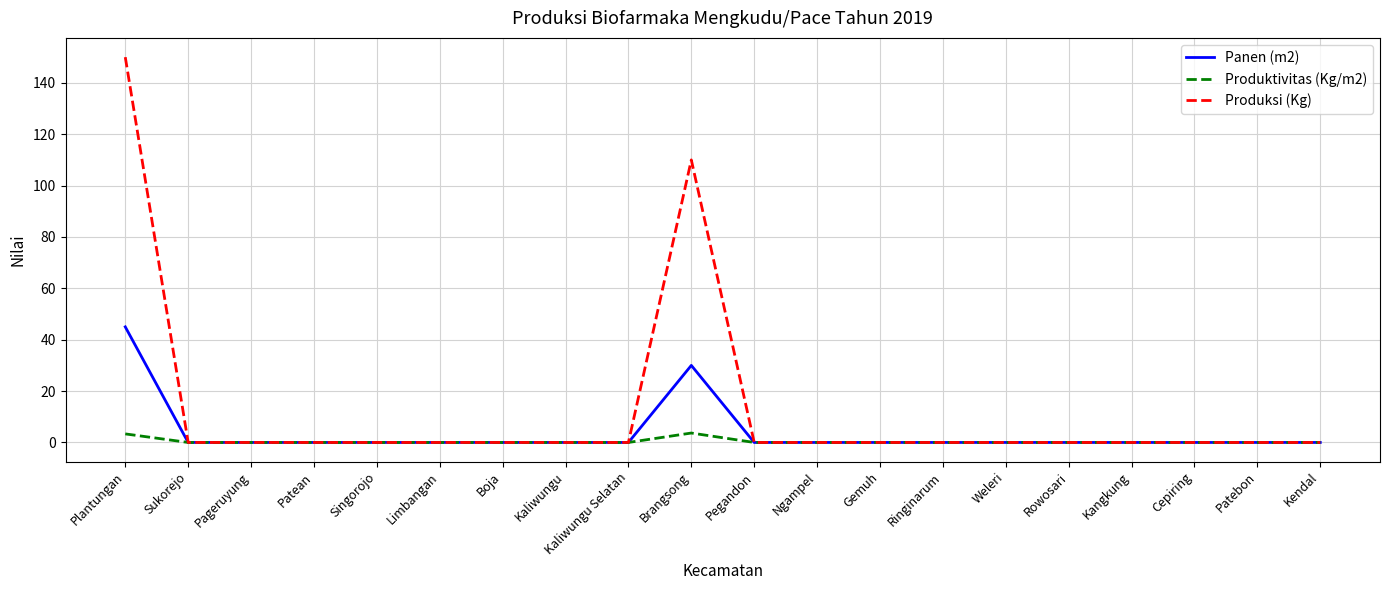

Does the chart display data point markers on the line(s)?

No